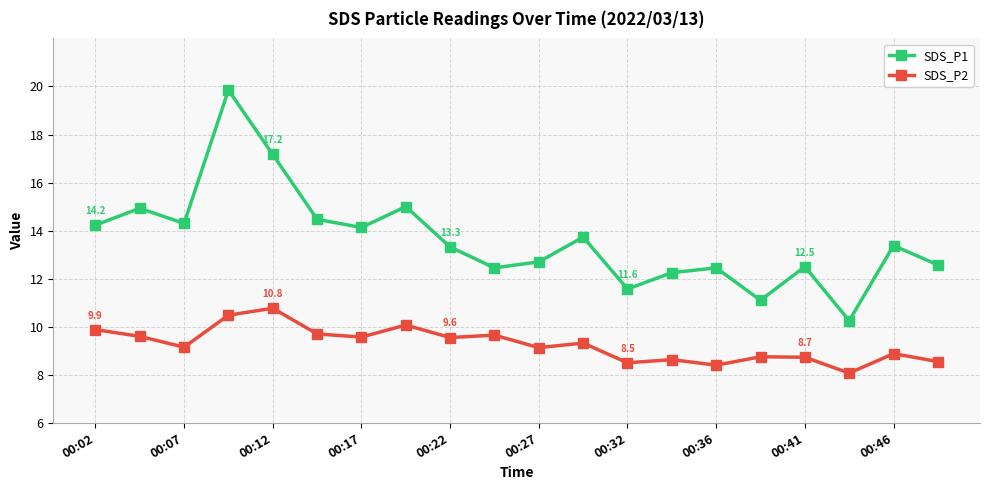

Which series has the largest total across all categories?

SDS_P1